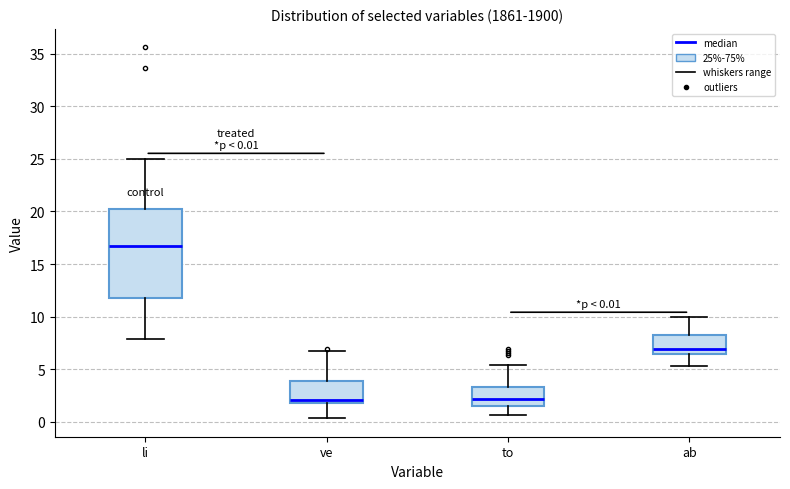

Which box is the tallest, from its lower edge to its upper edge?

li